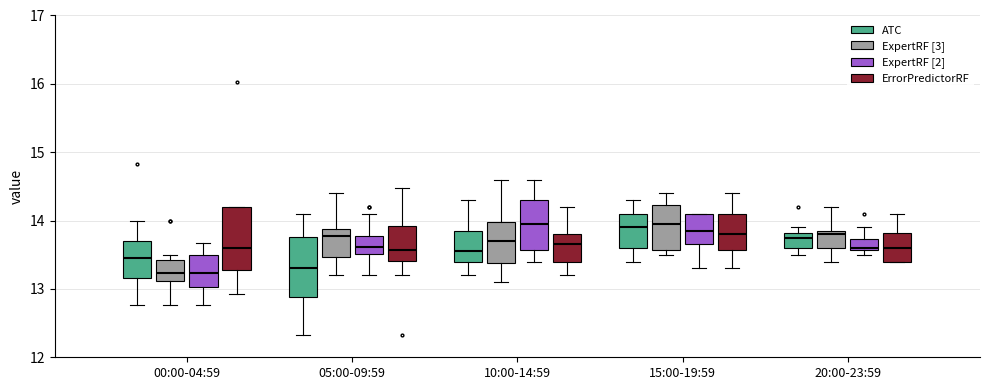

Where is the upper edge of the box for 10:00-14:59 (ExpertRF [3]) on the y-axis? The values are not printed on the chart, so give them approximately, as read against the axis.

14.0